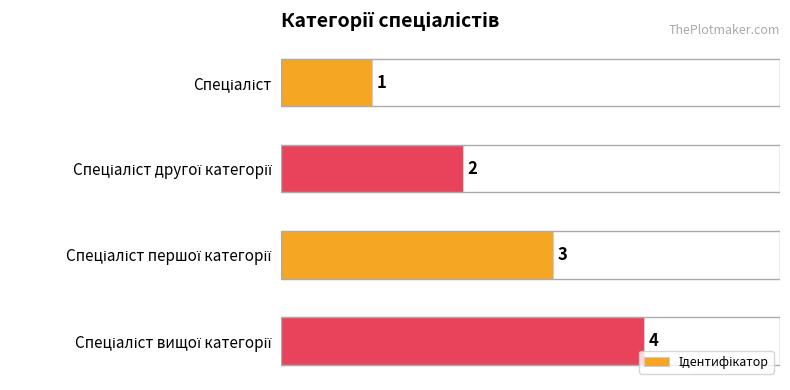

What is the value of the 1st bar from the top?

1